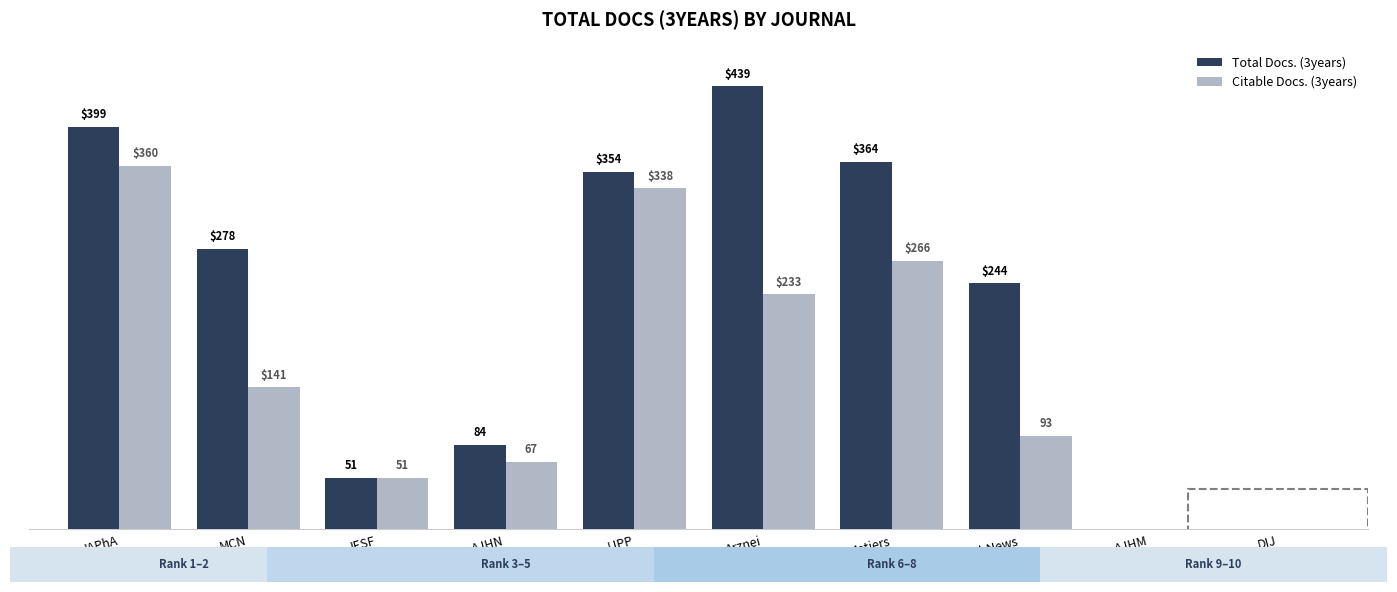

Which category has the highest value in the Citable Docs. (3years) series?

JAPhA